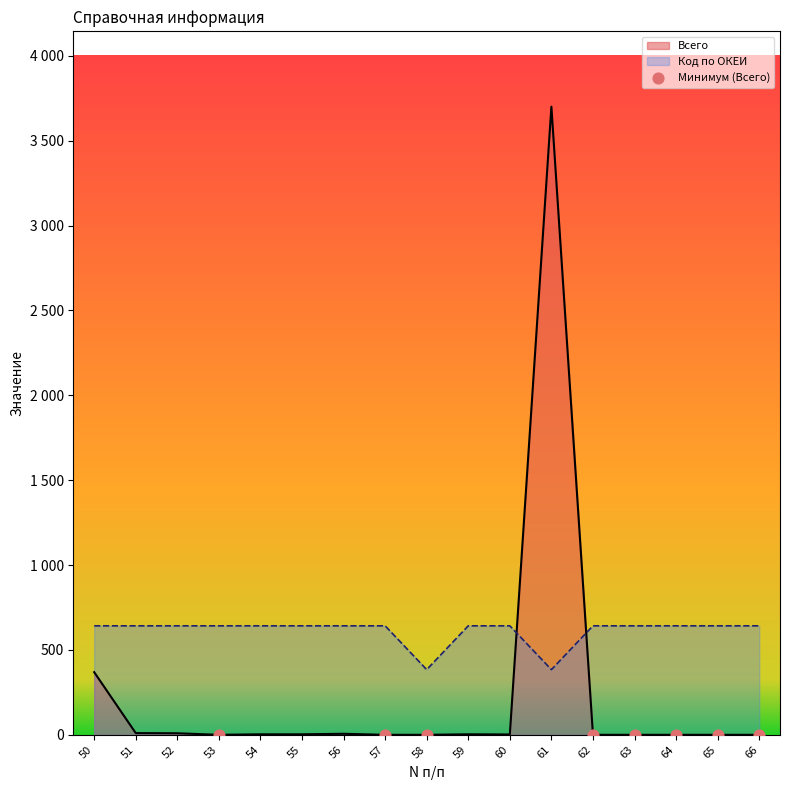

At how many categories does at least one series exceed 1415?

1